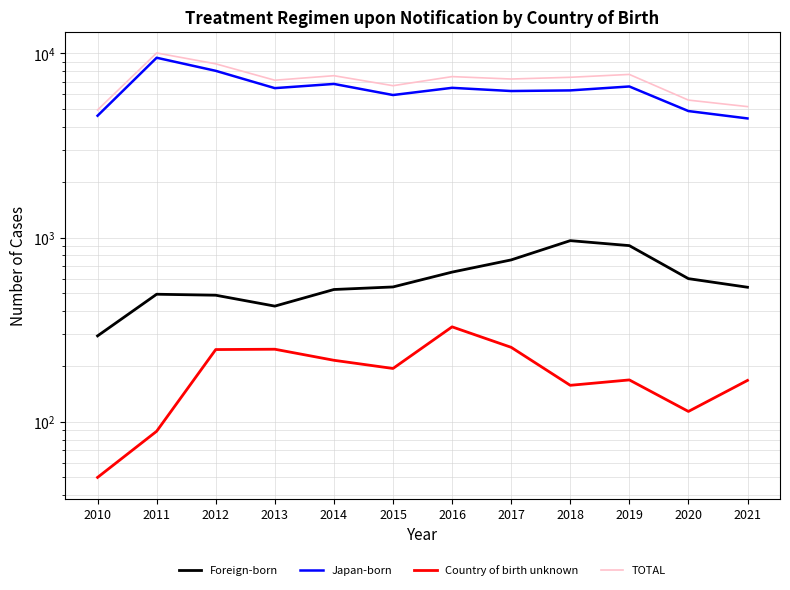

Between 2020 and 2018, which is larger?

2018